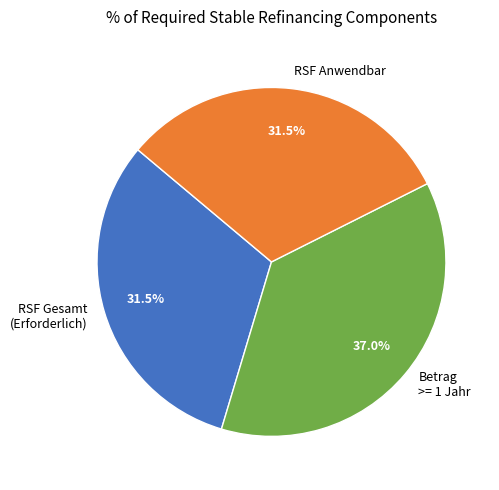

What is the largest slice in the pie chart?

Betrag >= 1 Jahr